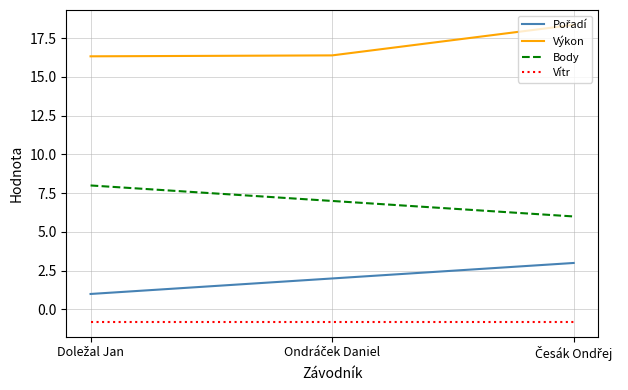

What is the difference between the highest and lowest values at Česák Ondřej?

19.2